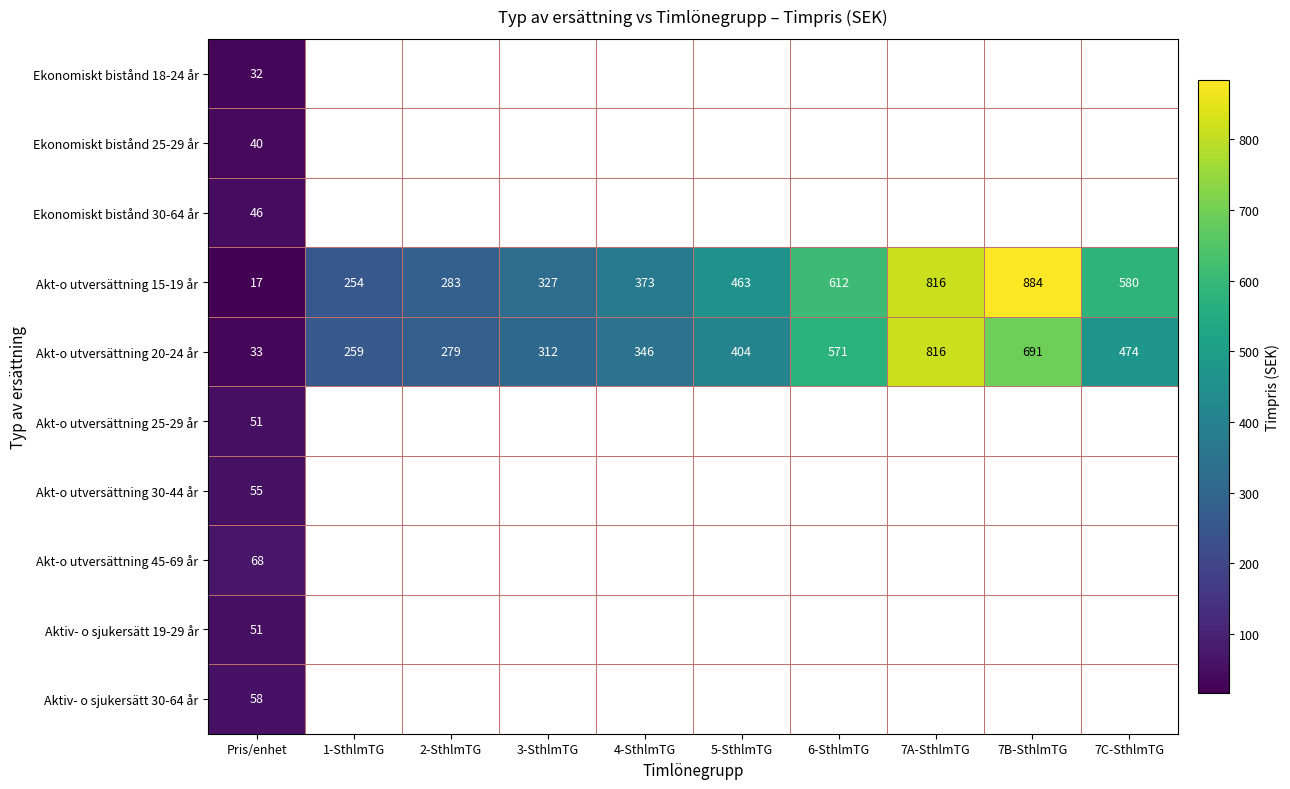

What is the greatest value displayed?

884.0